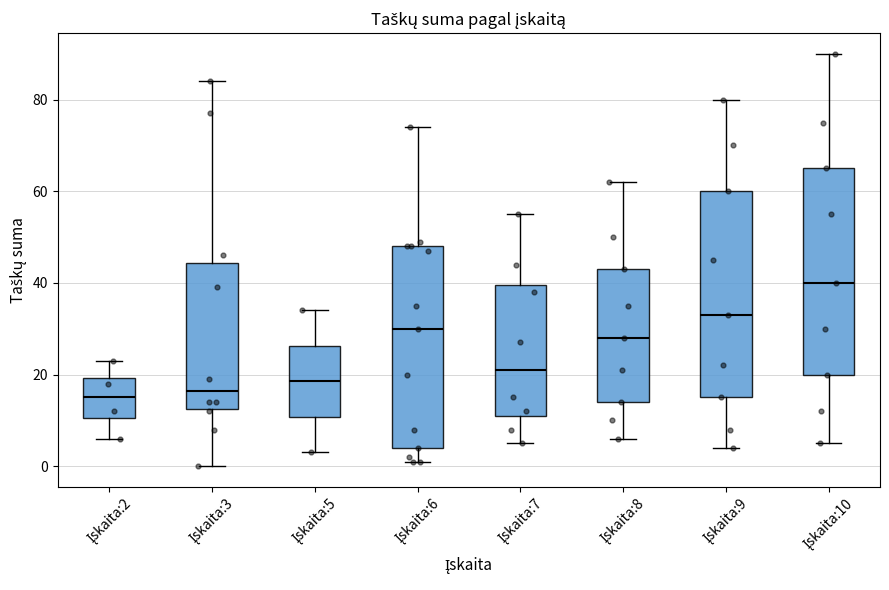

Reading left to right, transcribe this box plot: for each box, give where its median line is, the range the box spans, and where its two whiskers end, as read against the y-axis. The values are not printed on the chart, so give them approximately, as read against the axis.

Įskaita:2: median 16, box 10 to 20, whiskers 6 to 24
Įskaita:3: median 16, box 12 to 44, whiskers 0 to 84
Įskaita:5: median 18, box 10 to 26, whiskers 4 to 34
Įskaita:6: median 30, box 4 to 48, whiskers 2 to 74
Įskaita:7: median 22, box 12 to 40, whiskers 6 to 56
Įskaita:8: median 28, box 14 to 44, whiskers 6 to 62
Įskaita:9: median 34, box 16 to 60, whiskers 4 to 80
Įskaita:10: median 40, box 20 to 66, whiskers 6 to 90